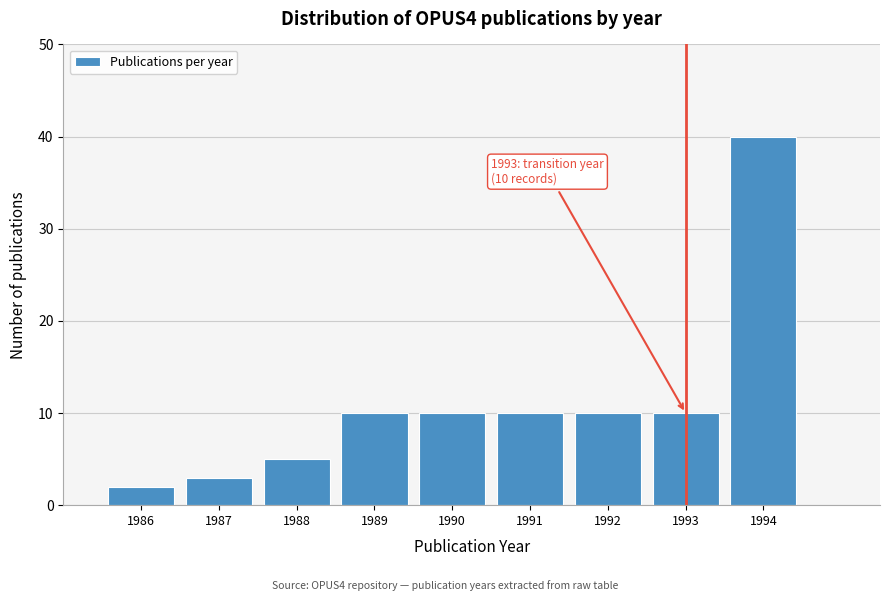

Reading left to right, extract all data points from this chart.

1986=2	1987=3	1988=5	1989=10	1990=10	1991=10	1992=10	1993=10	1994=40